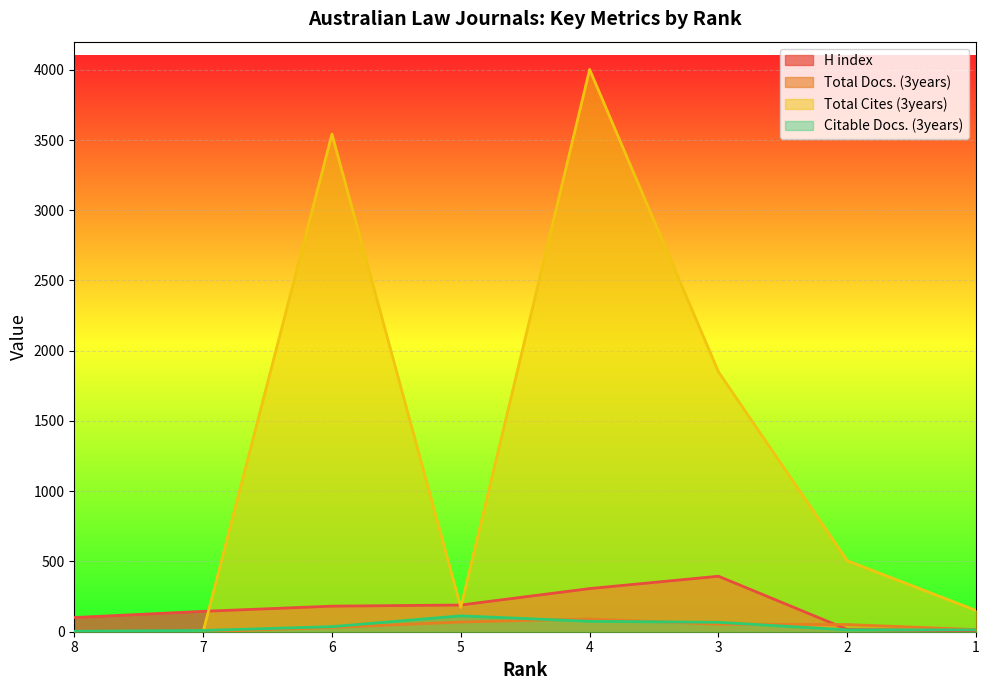

Where do Total Docs. (3years) and Citable Docs. (3years) first cross each other?

5 and 4